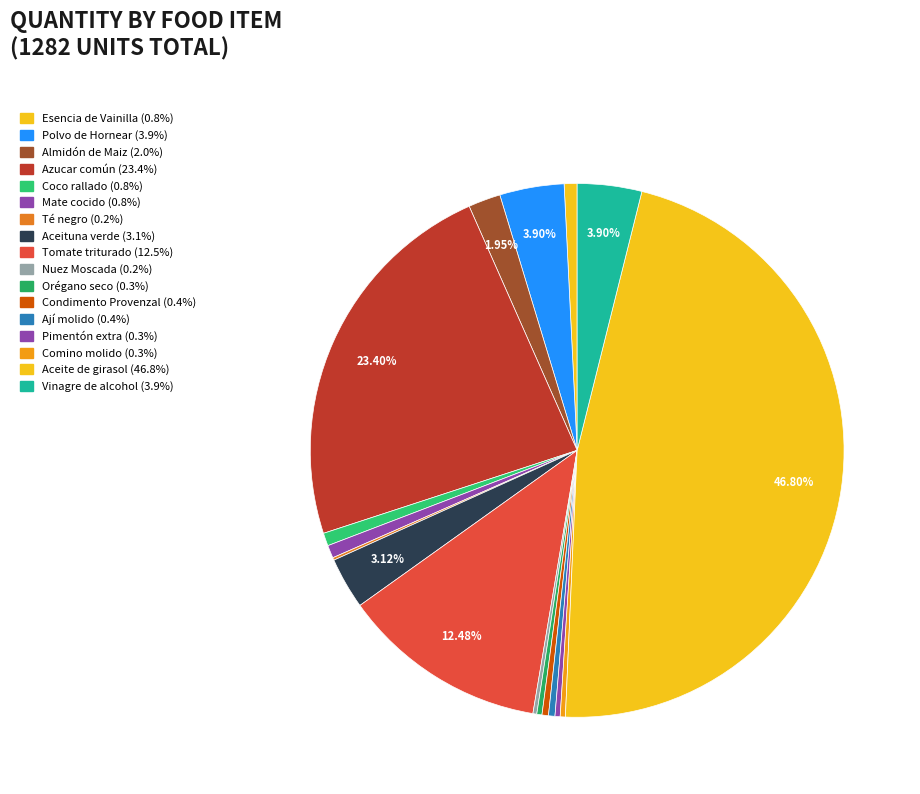

Between Azucar común and Tomate triturado, which is larger?

Azucar común